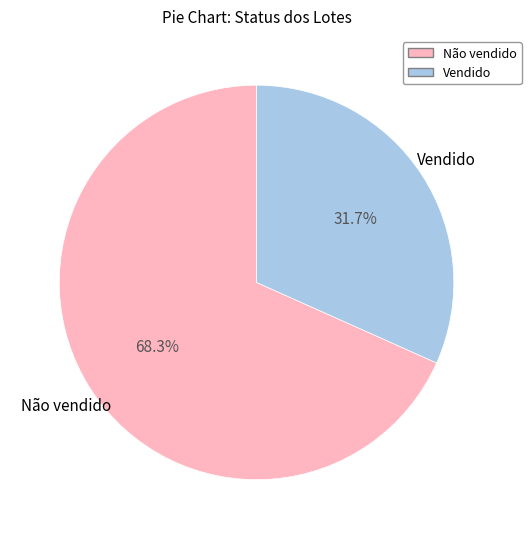

What percentage is the Não vendido slice, to the nearest percent?

68%